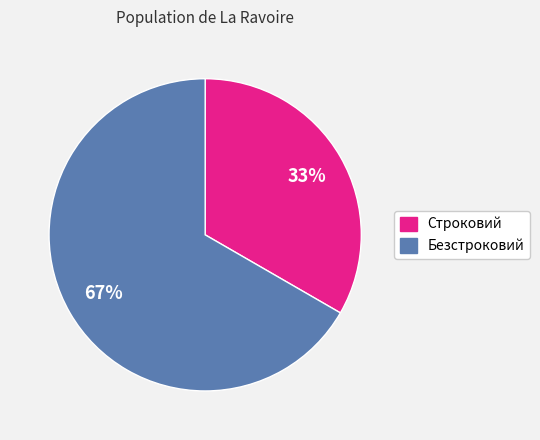

Is the sum of Безстроковий and Строковий greater than half?

Yes